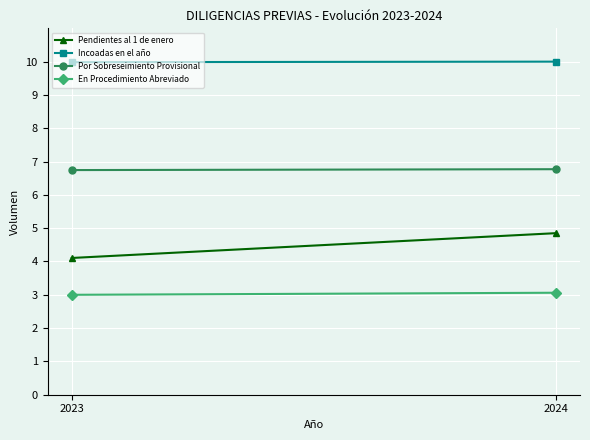

List the labels in order of Pendientes al 1 de enero value, largest first.

2024, 2023